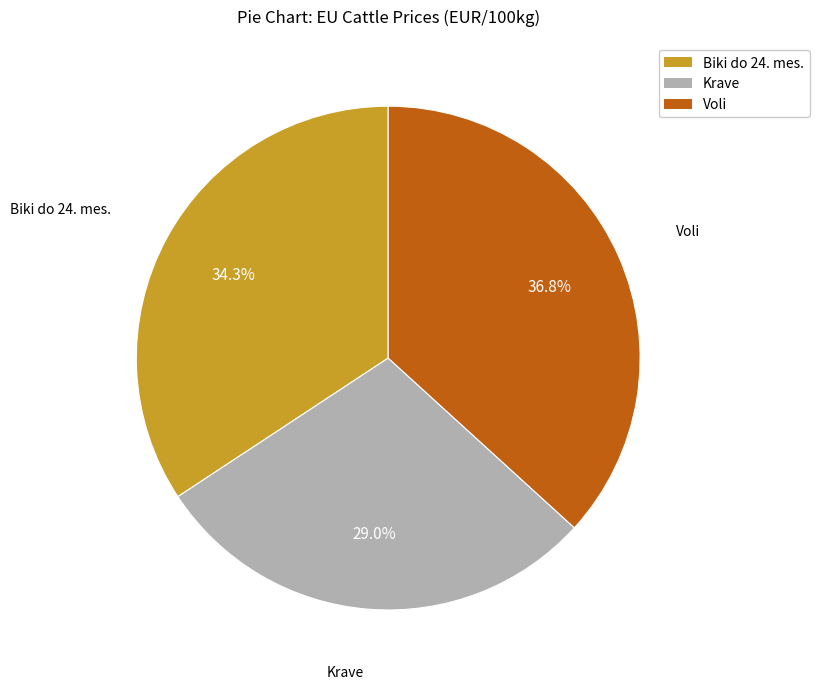

To the nearest percent, what percentage of the pie is Voli?

37%